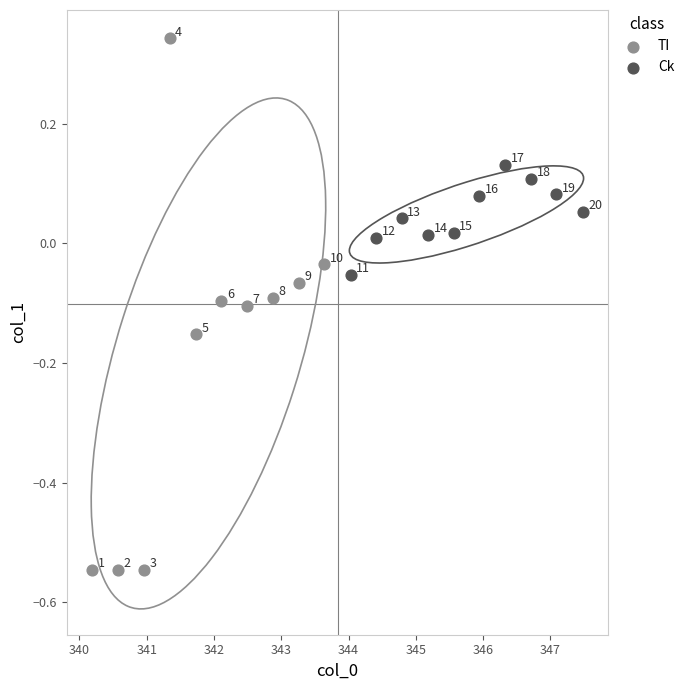

What are all the series names shown in the legend?

TI, Ck